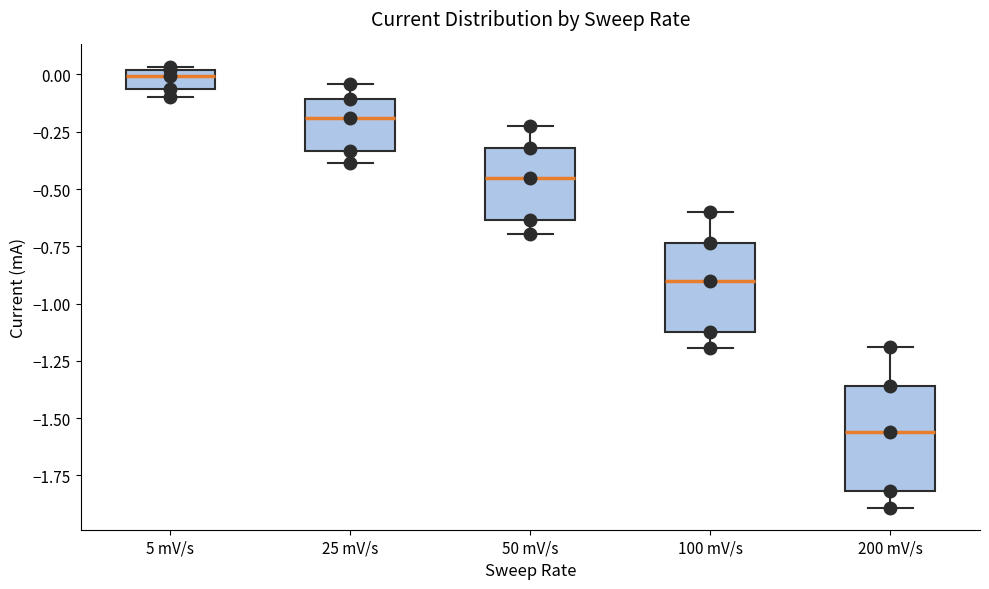

Reading left to right, read every box against the y-axis: the position of its median line, the range the box covers, and the ends of its whiskers. The values are not printed on the chart, so give them approximately, as read against the axis.

5 mV/s: median 0.00 (just below the box's upper edge), box -0.05 to 0.00, whiskers -0.10 to 0.05
25 mV/s: median -0.20, box -0.35 to -0.10, whiskers -0.40 to -0.05
50 mV/s: median -0.45, box -0.65 to -0.30, whiskers -0.70 to -0.25
100 mV/s: median -0.90, box -1.10 to -0.75, whiskers -1.20 to -0.60
200 mV/s: median -1.55, box -1.80 to -1.35, whiskers -1.90 to -1.20